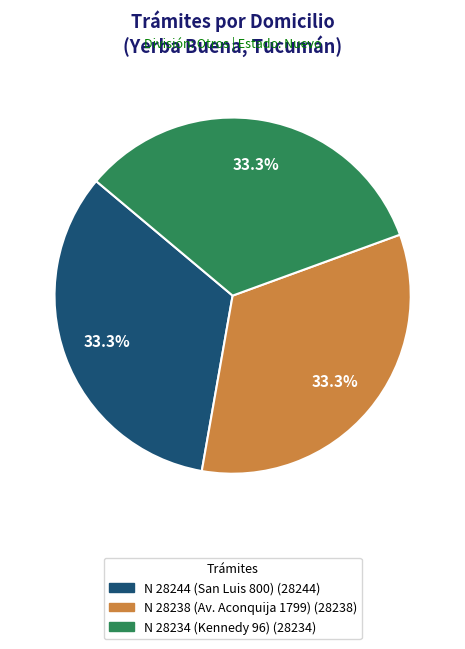

Is it true that N 28238 (Av. Aconquija 1799) is 24% of the pie?

False